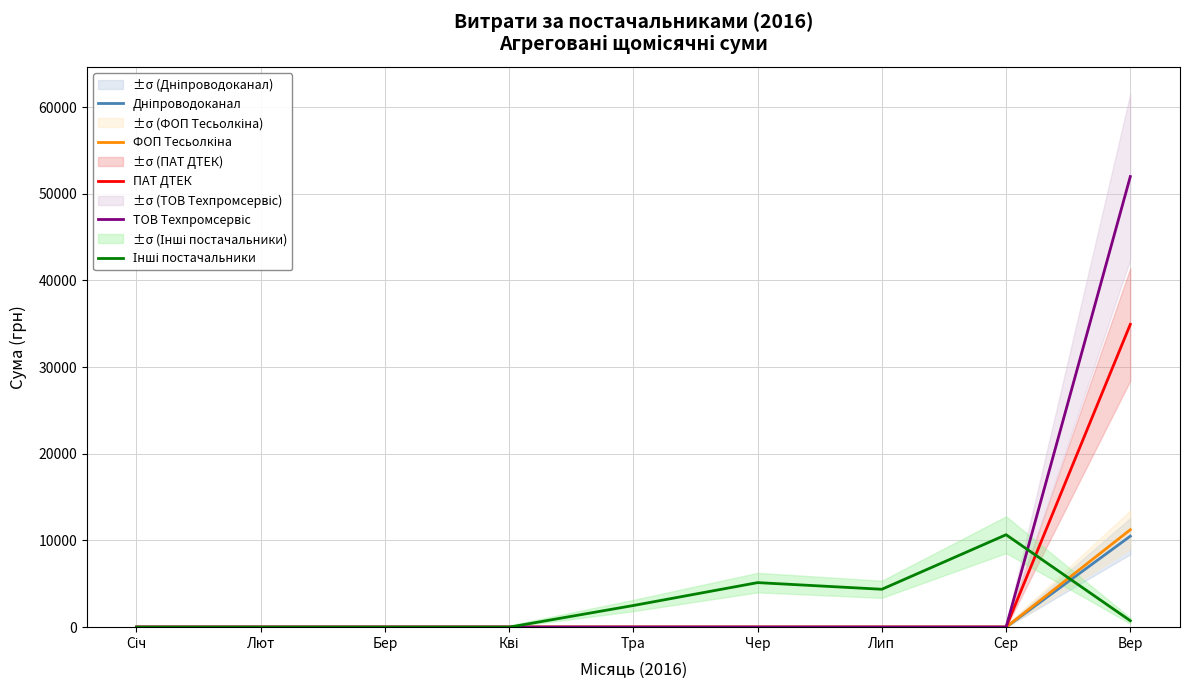

True or false: ФОП Тесьолкіна and Дніпроводоканал cross at least once.

False